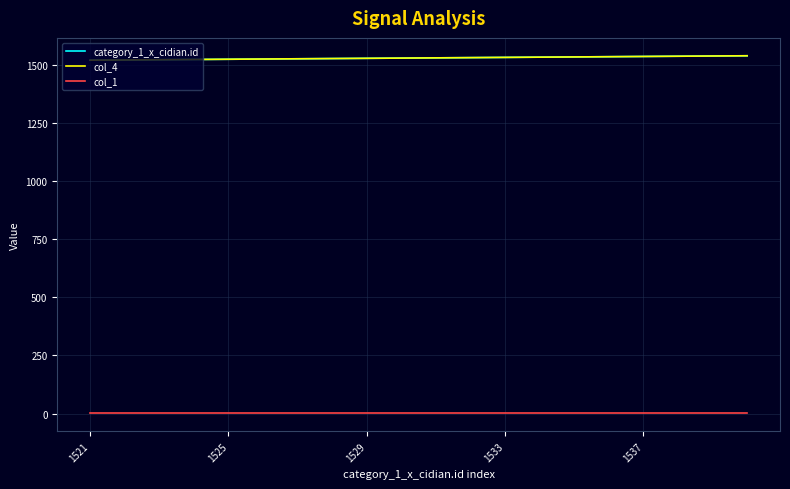

True or false: category_1_x_cidian.id and col_4 intersect in this chart.

False